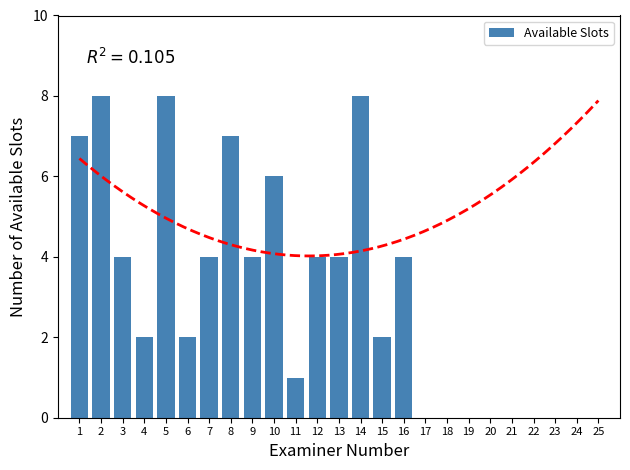

Which has a higher value, 24 or 5?

5